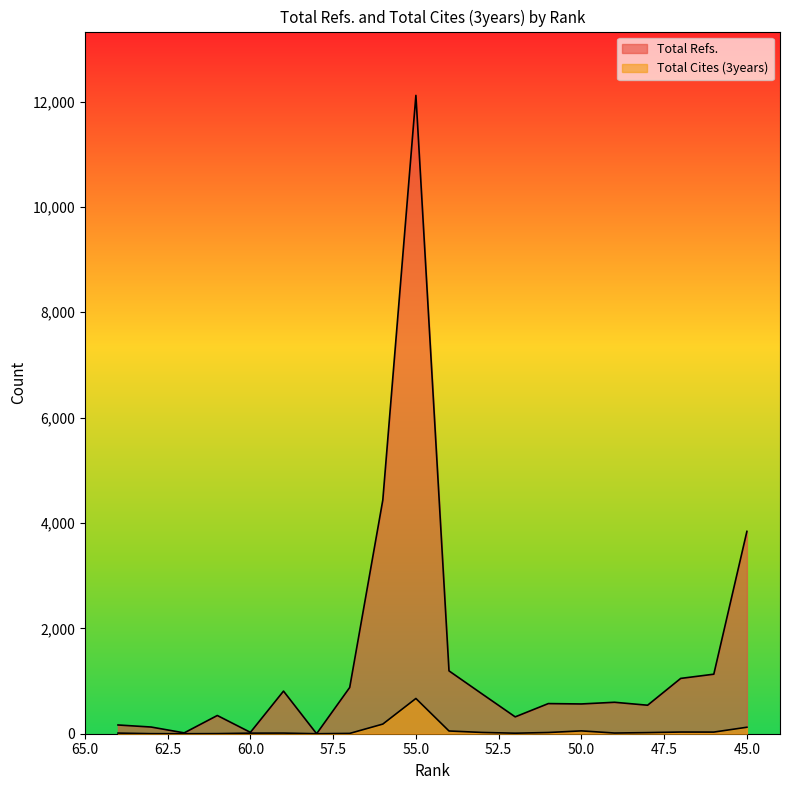

What is the difference between the maximum and minimum values in the Total Cites (3years) series?

669